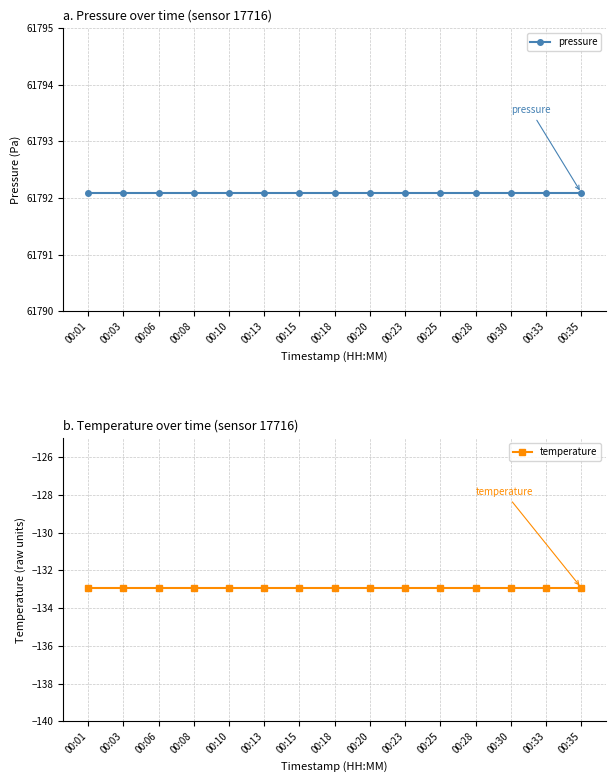

True or false: temperature and pressure cross at least once.

False